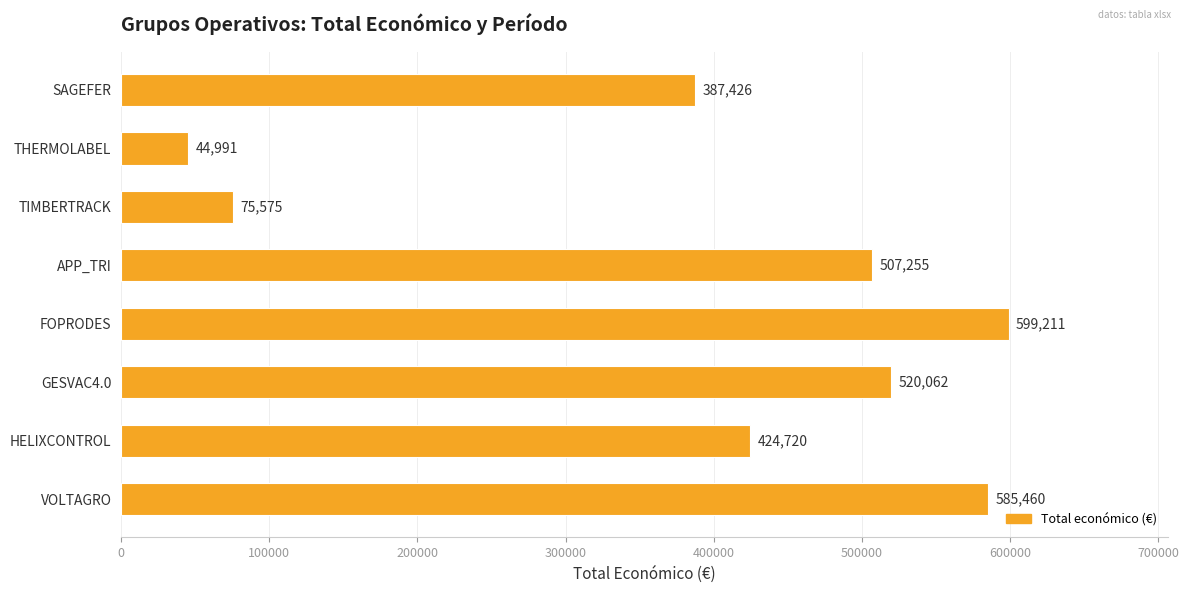

What is the ratio of the value at VOLTAGRO to the value at TIMBERTRACK?

7.7